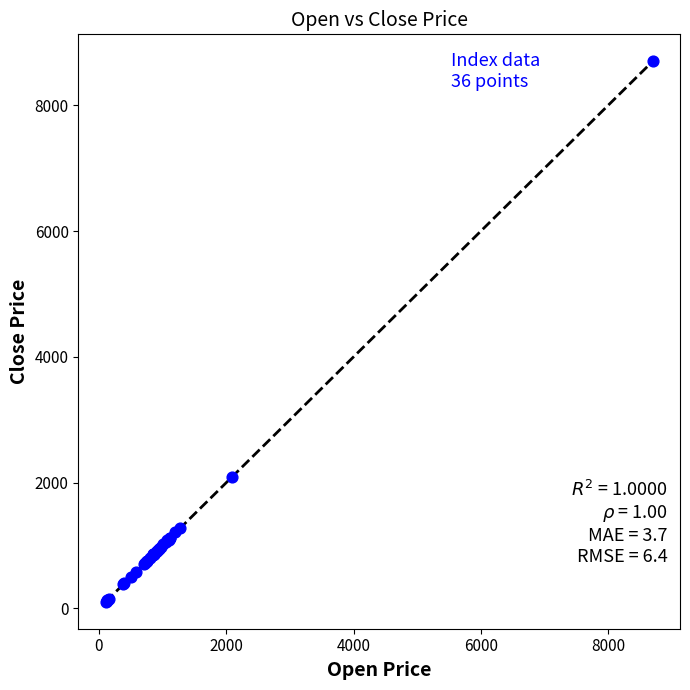

What Y value in the scatter plot is closest to 4401?

2094.7